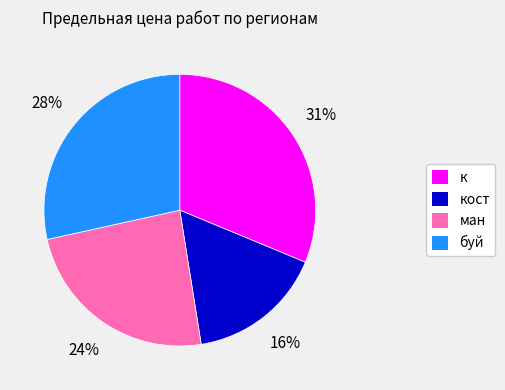

Rank the categories by value from highest to lowest.

к, буй, ман, кост